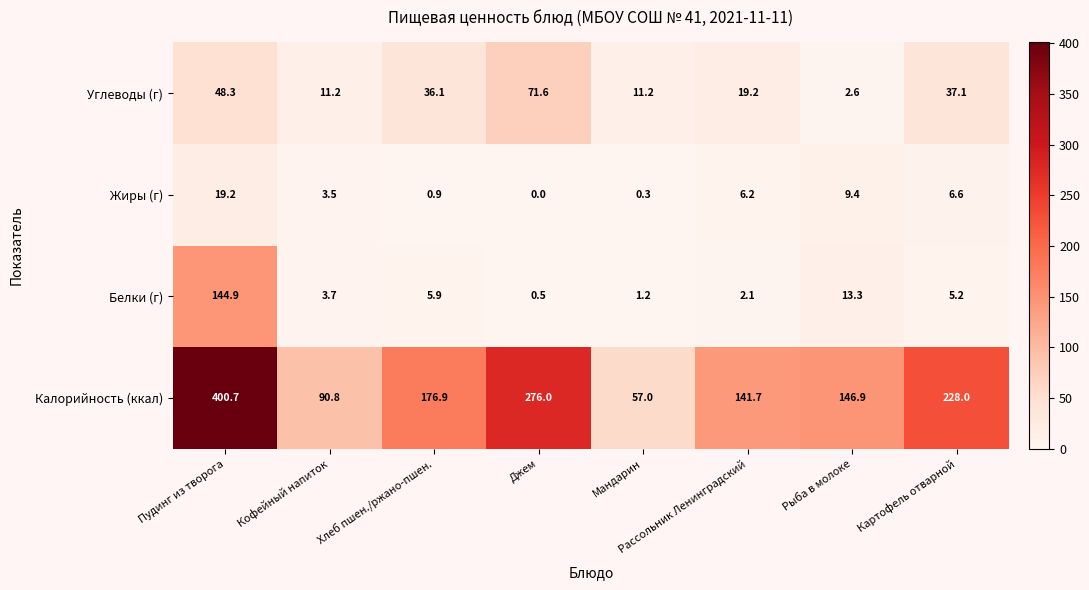

Which label corresponds to the largest value in the chart?

Пудинг из творога